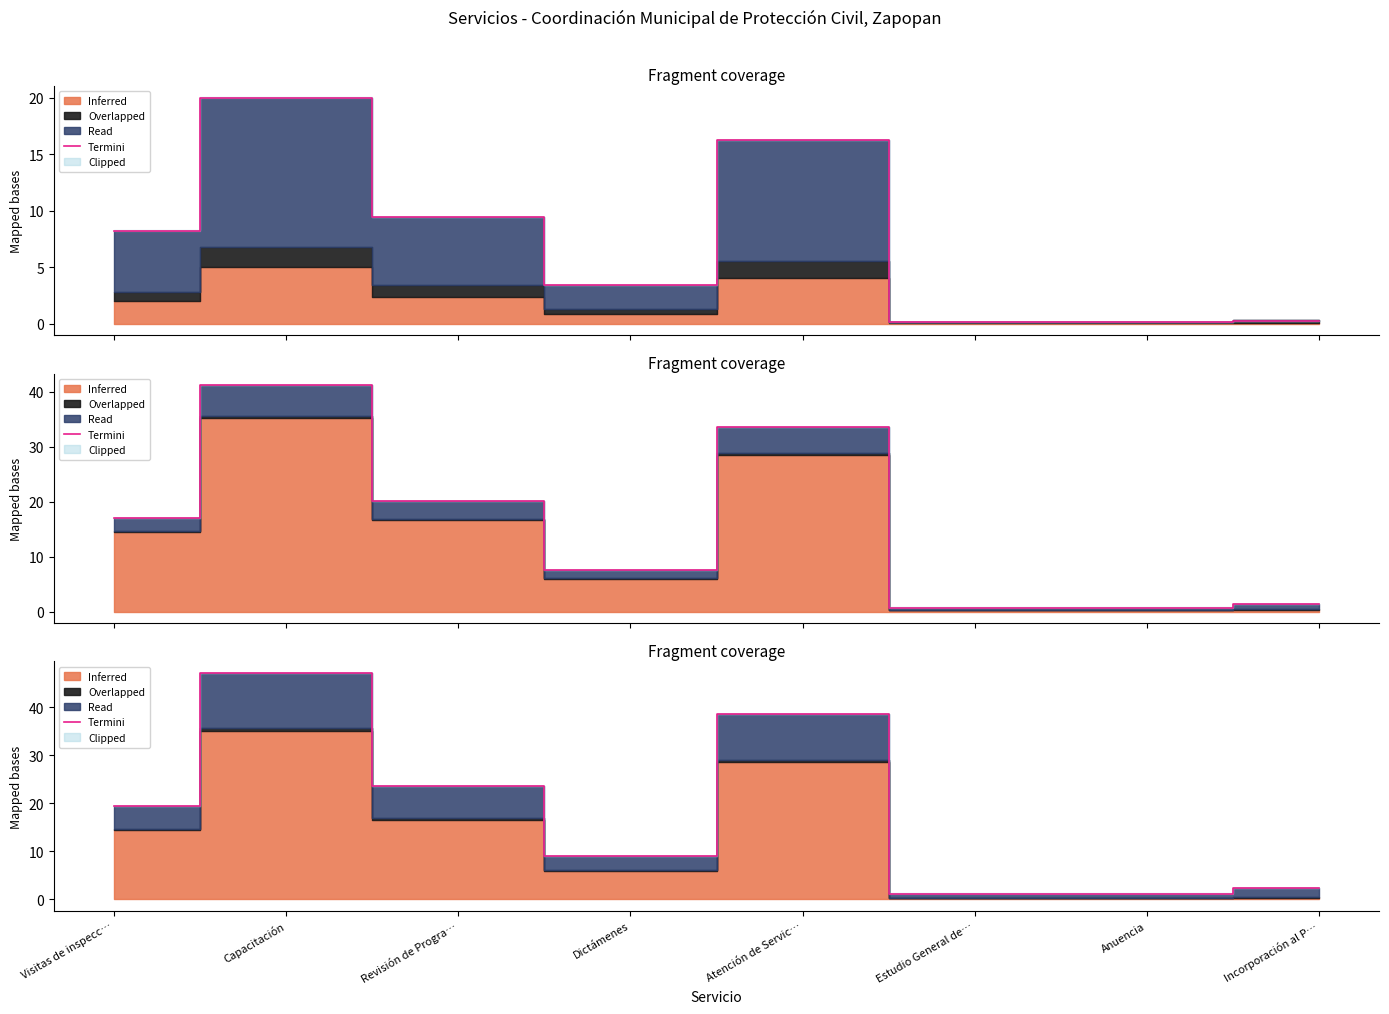

Which has a higher value, Anuencia or Revisión de Progra…?

Revisión de Progra…